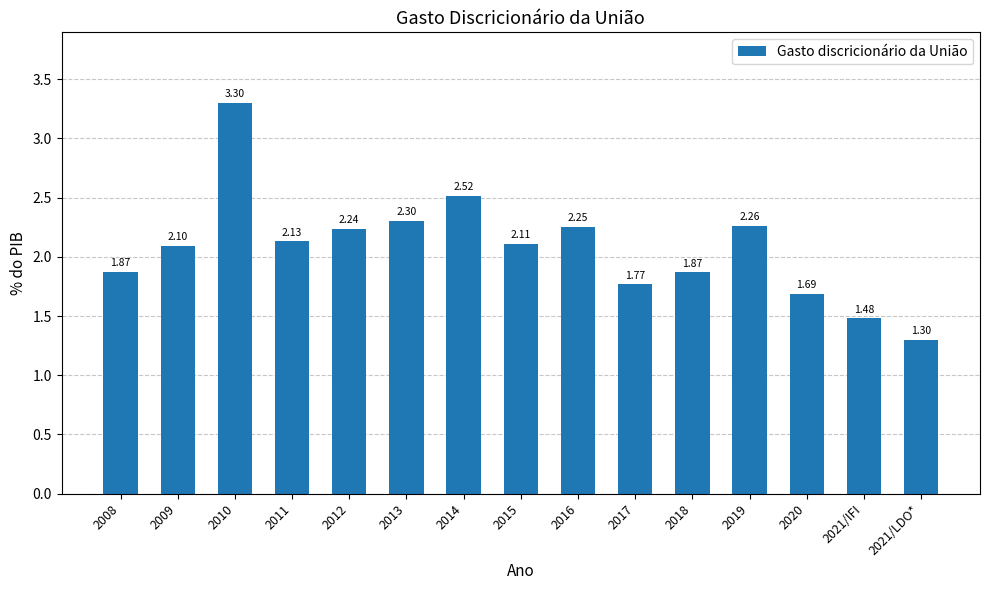

What is the change in value from 2014 to 2016?

-0.3